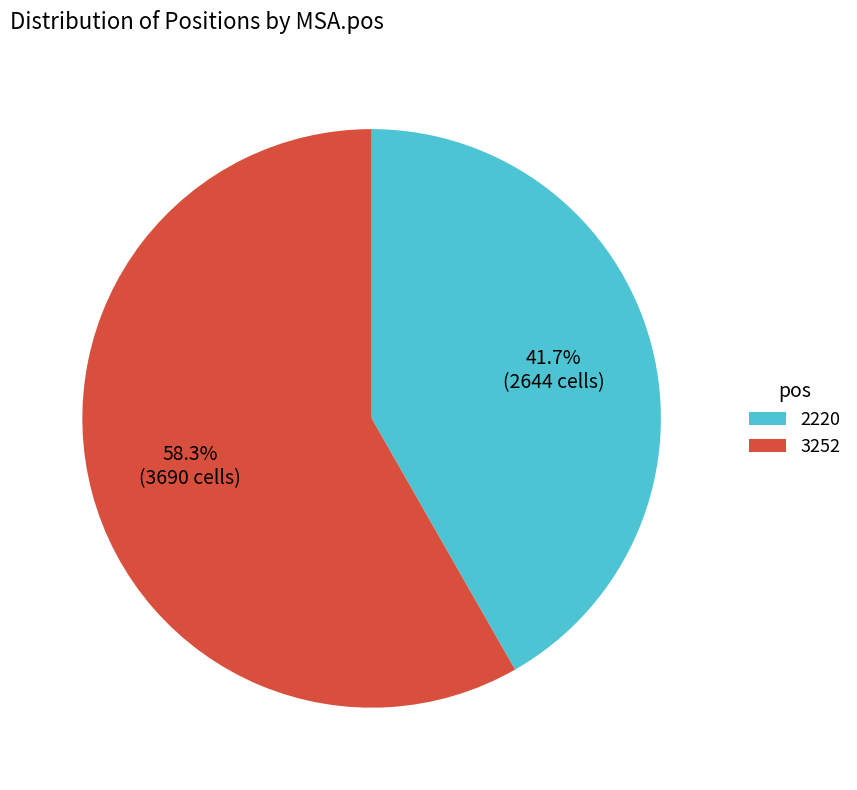

Rank the categories by value from highest to lowest.

3252, 2220